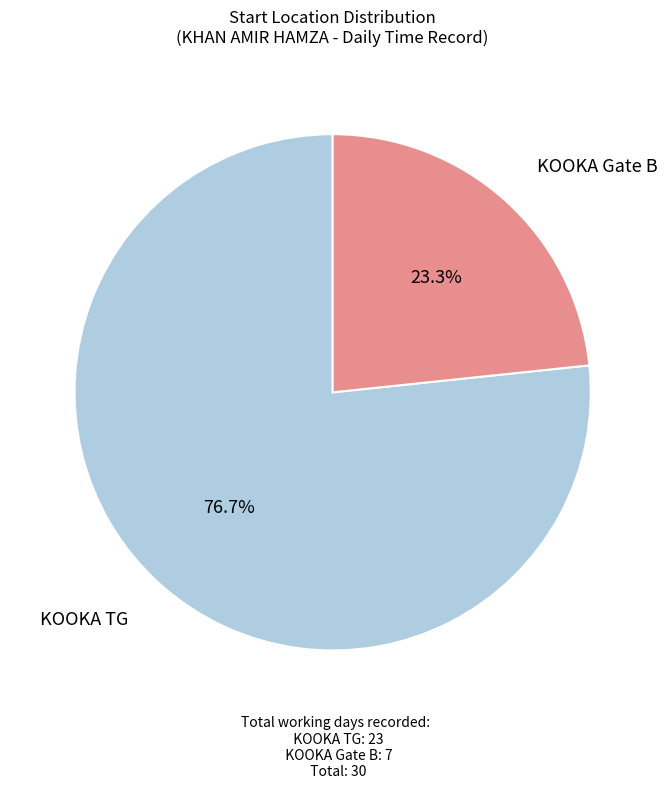

Is there a majority slice in this chart?

Yes